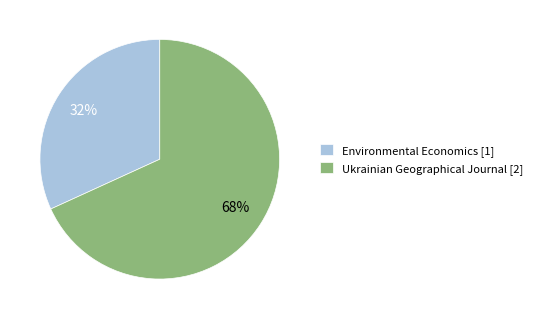

The Ukrainian Geographical Journal [2] slice represents 68% of the pie. True or false?

True